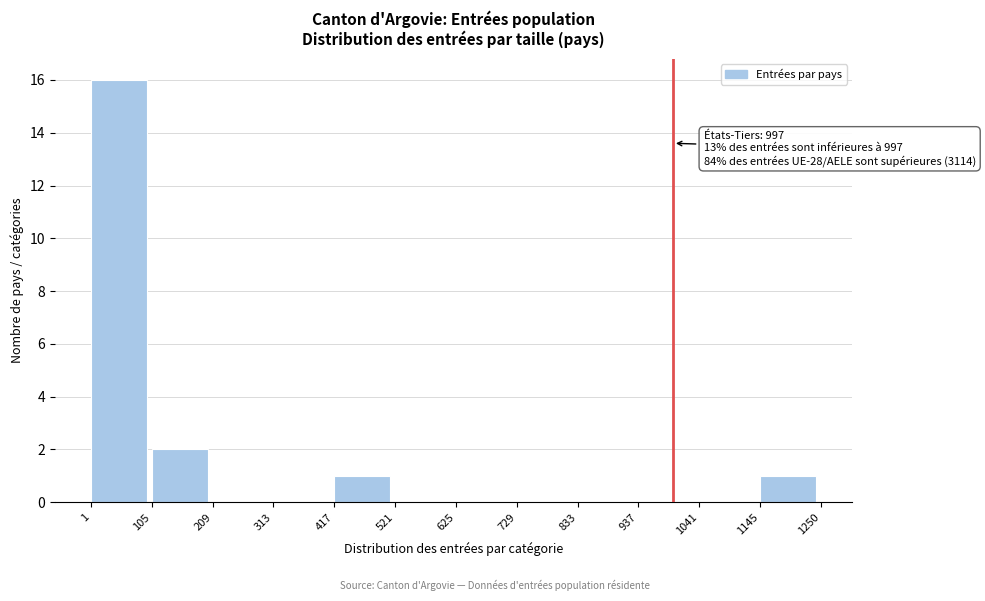

Over which range of the x-axis is the bar tallest?

1 to 105